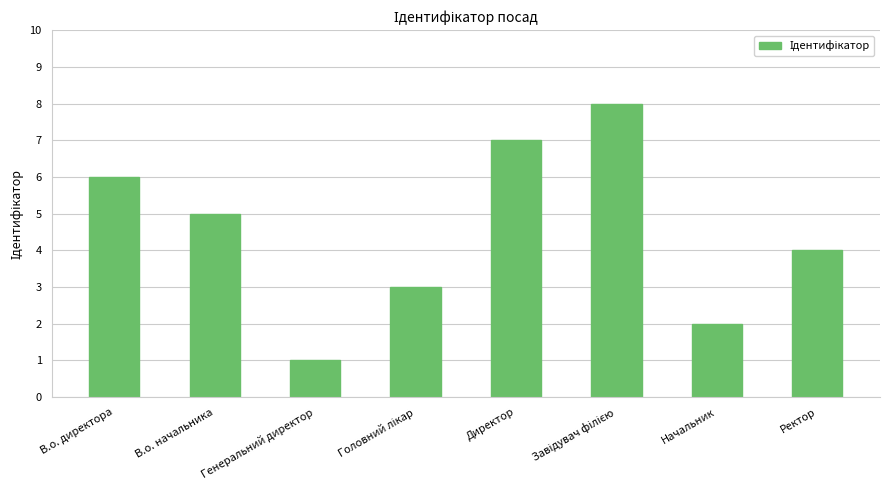

How many data points does each series have?

8